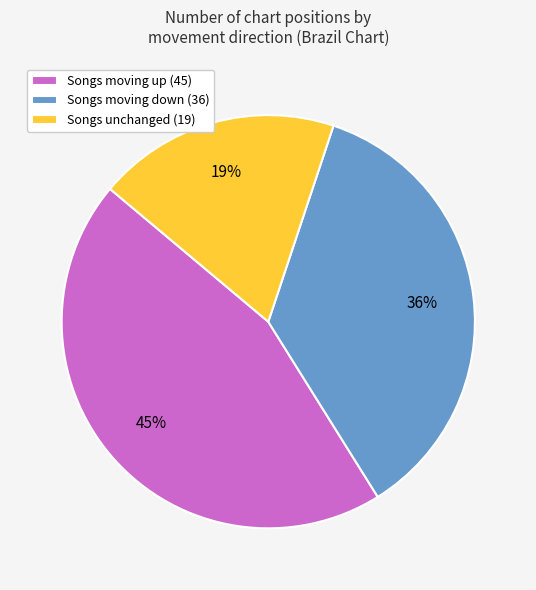

To the nearest percent, what percentage of the pie is Songs unchanged (19)?

19%